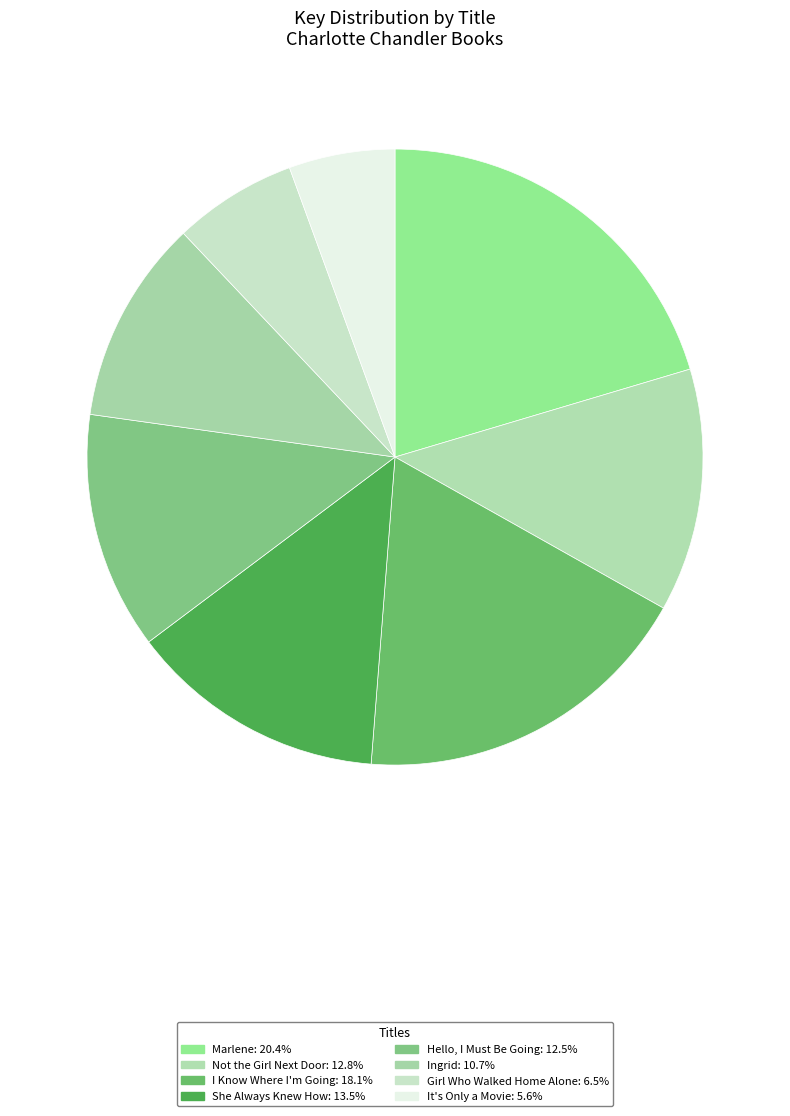

How many segments does this pie chart have?

8